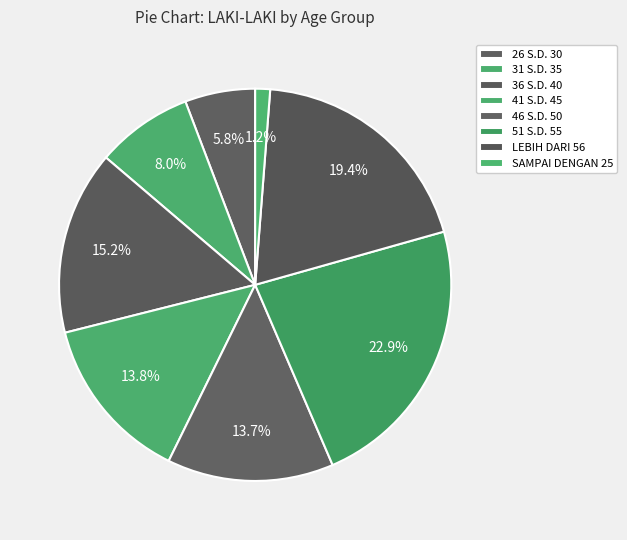

How many slices are in this pie chart?

8